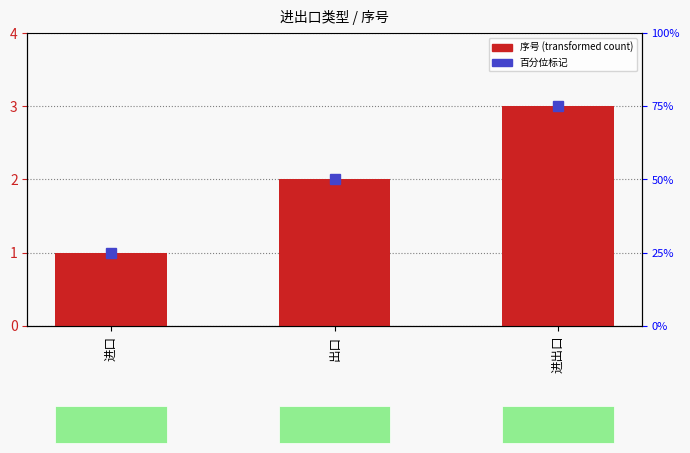

What position from the left is 进口?

1